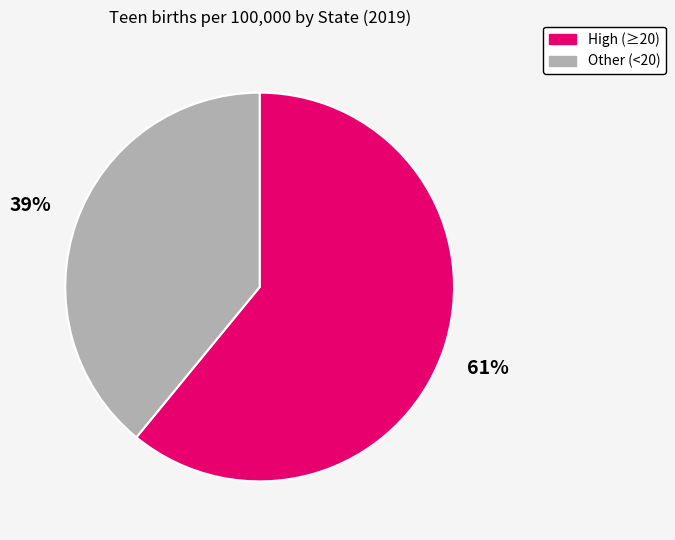

Is it true that High (≥20) is 47% of the pie?

False